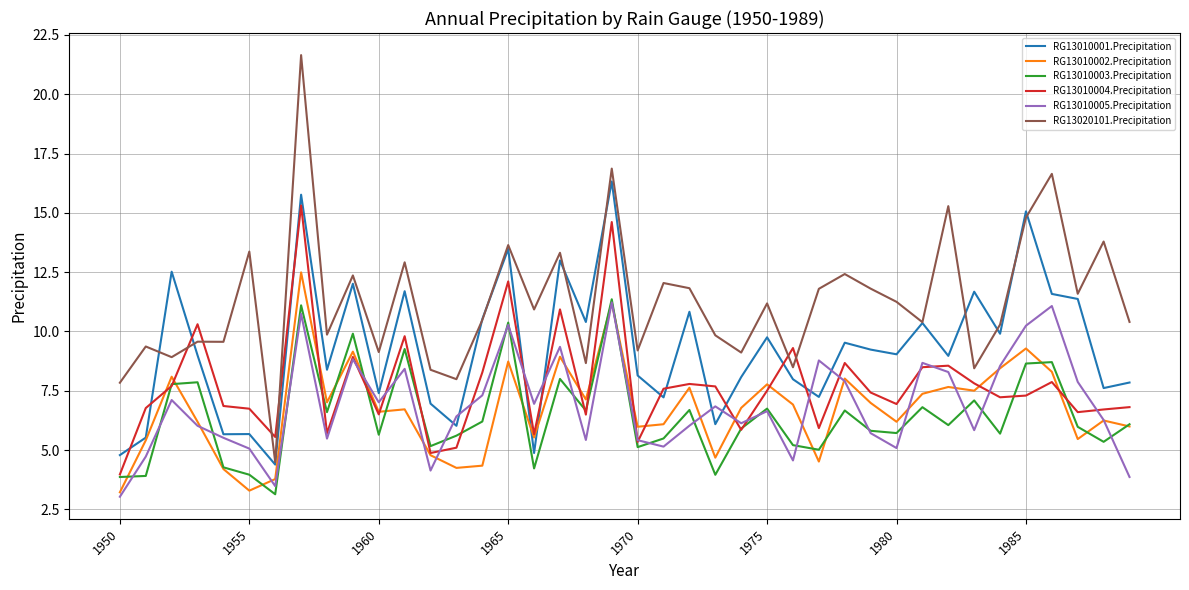

True or false: RG13020101.Precipitation and RG13010005.Precipitation intersect in this chart.

False